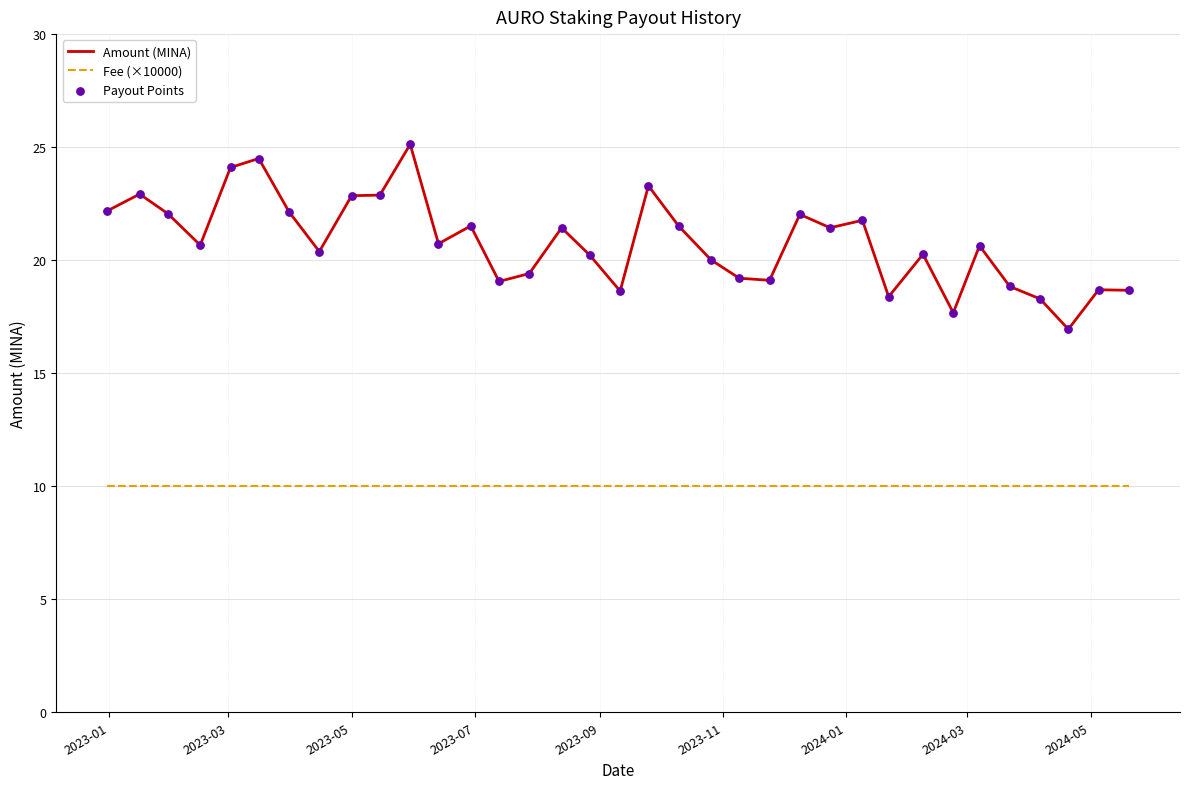

True or false: Fee (×10000) and Amount (MINA) intersect in this chart.

False